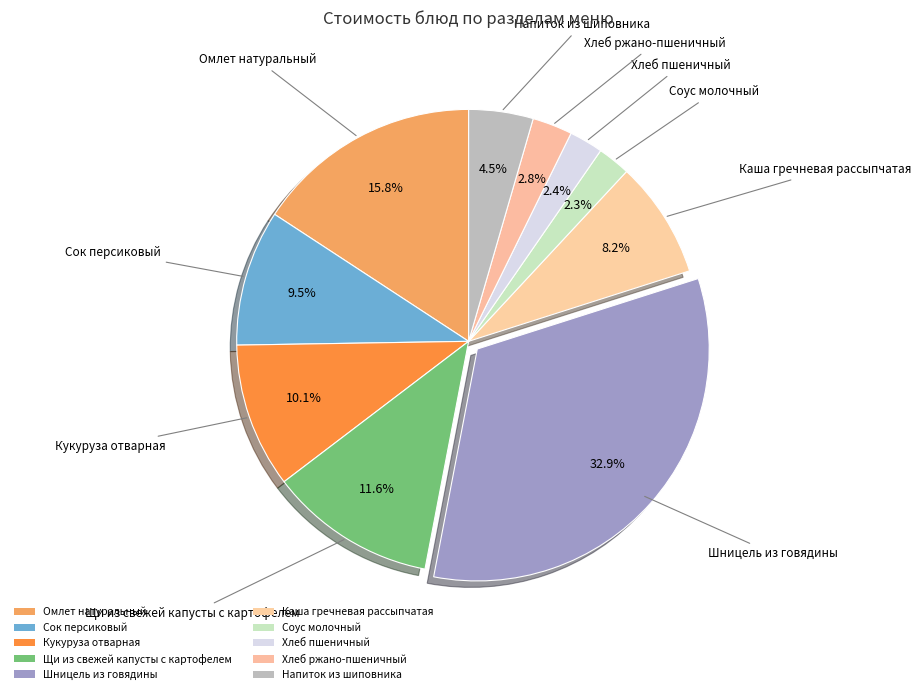

How many slices are in this pie chart?

10